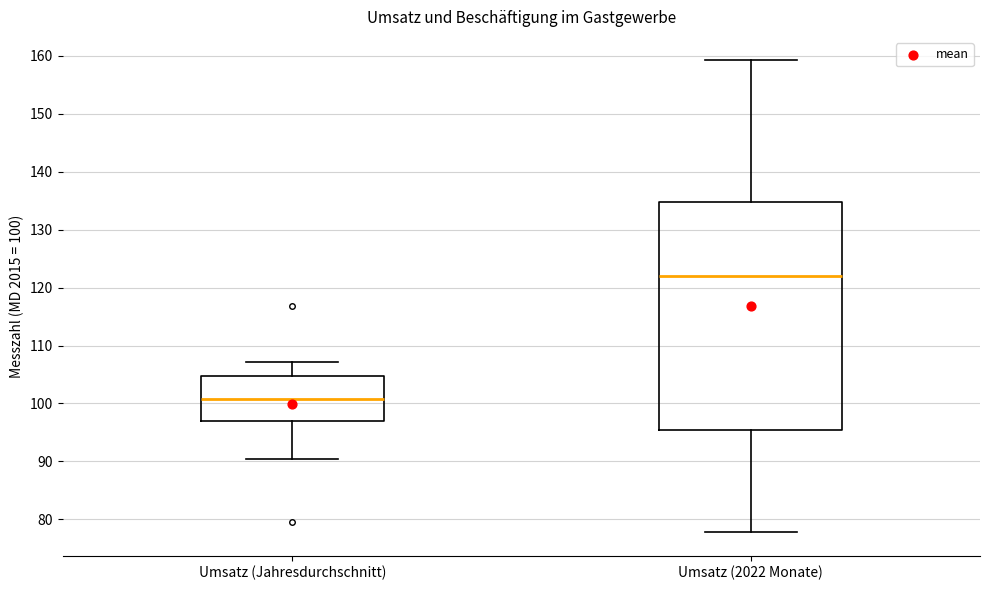

Comparing the boxes themselves (not the whiskers), which one is the tallest?

Umsatz (2022 Monate)